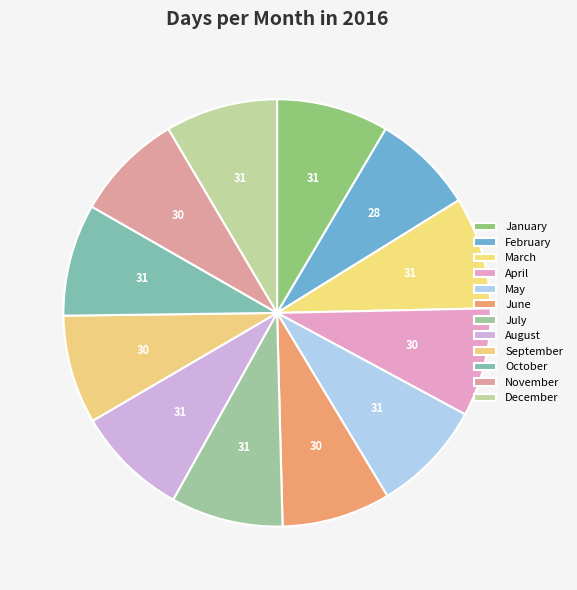

Which category has the smallest portion of the pie?

February